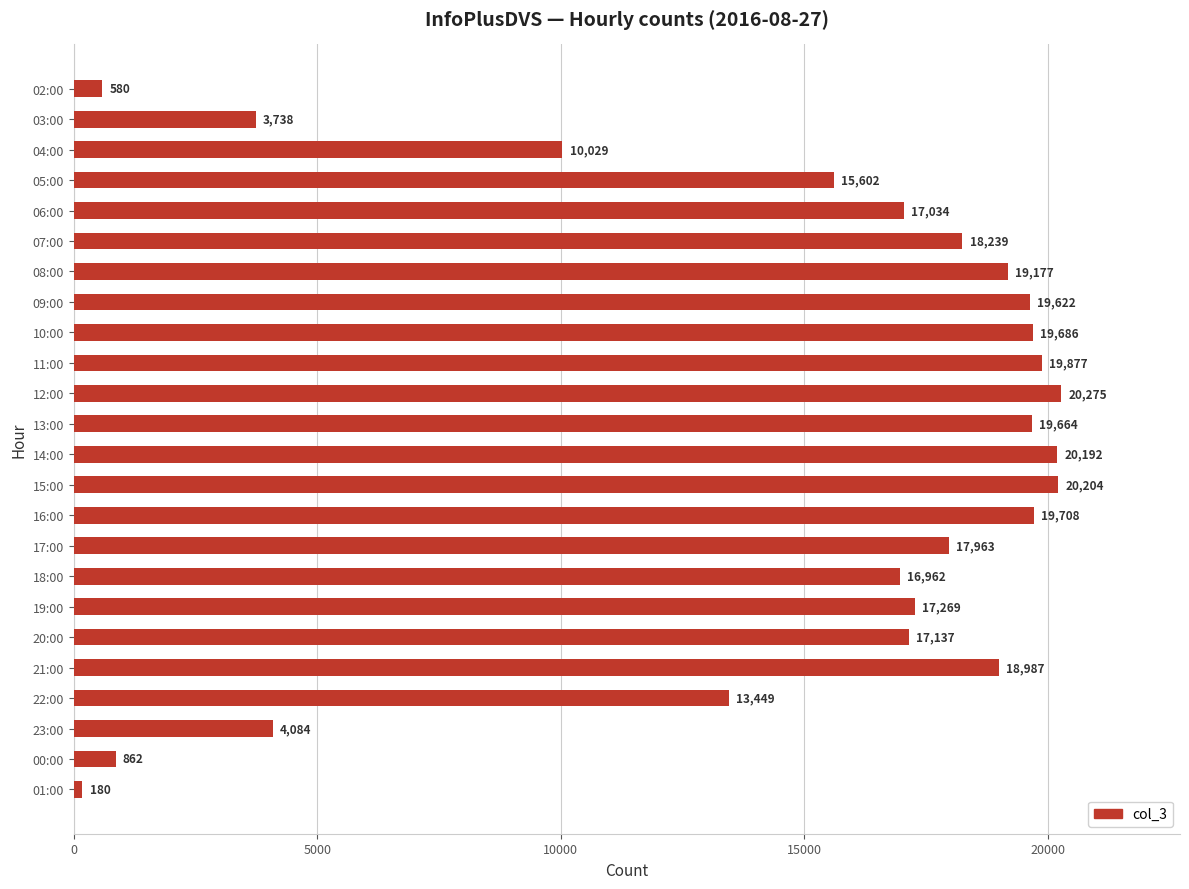

The value at 13:00 is 29693. True or false?

False